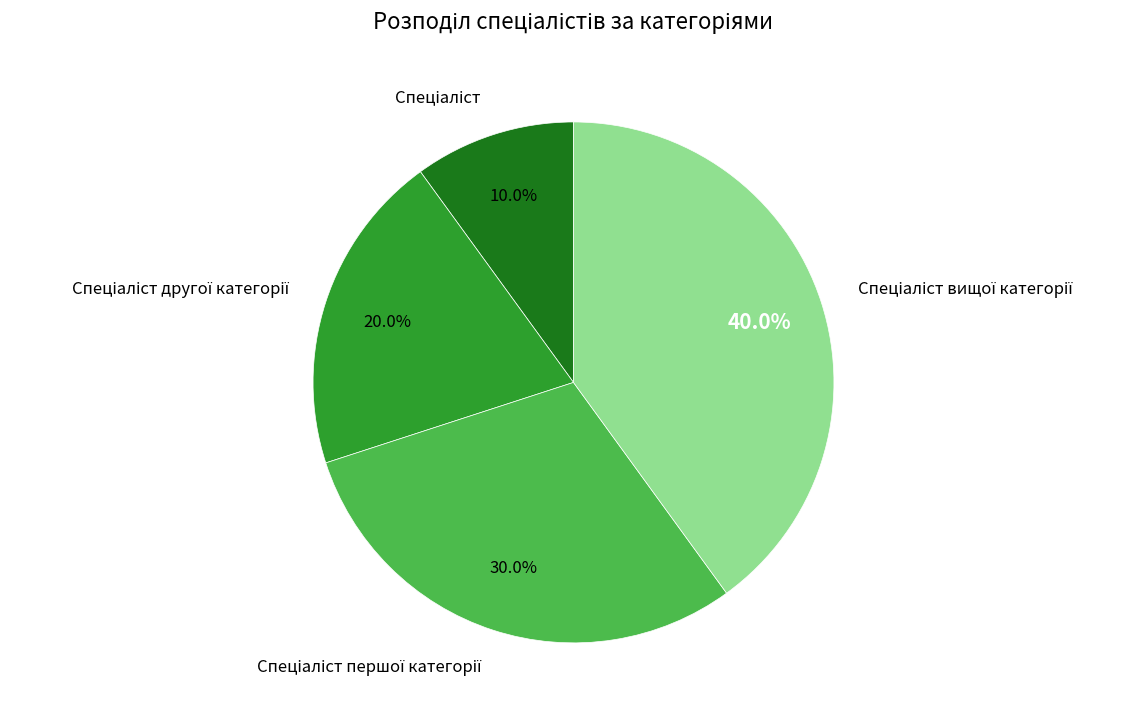

Does any single category account for the majority?

No